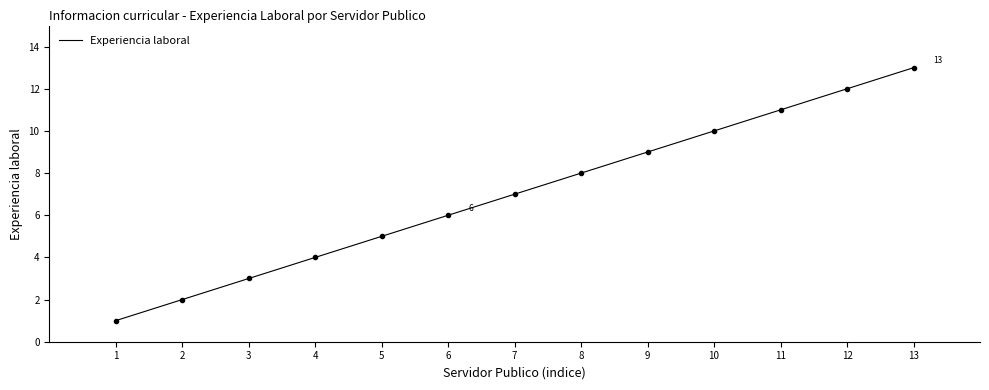

What is the difference between the maximum and minimum values?

12